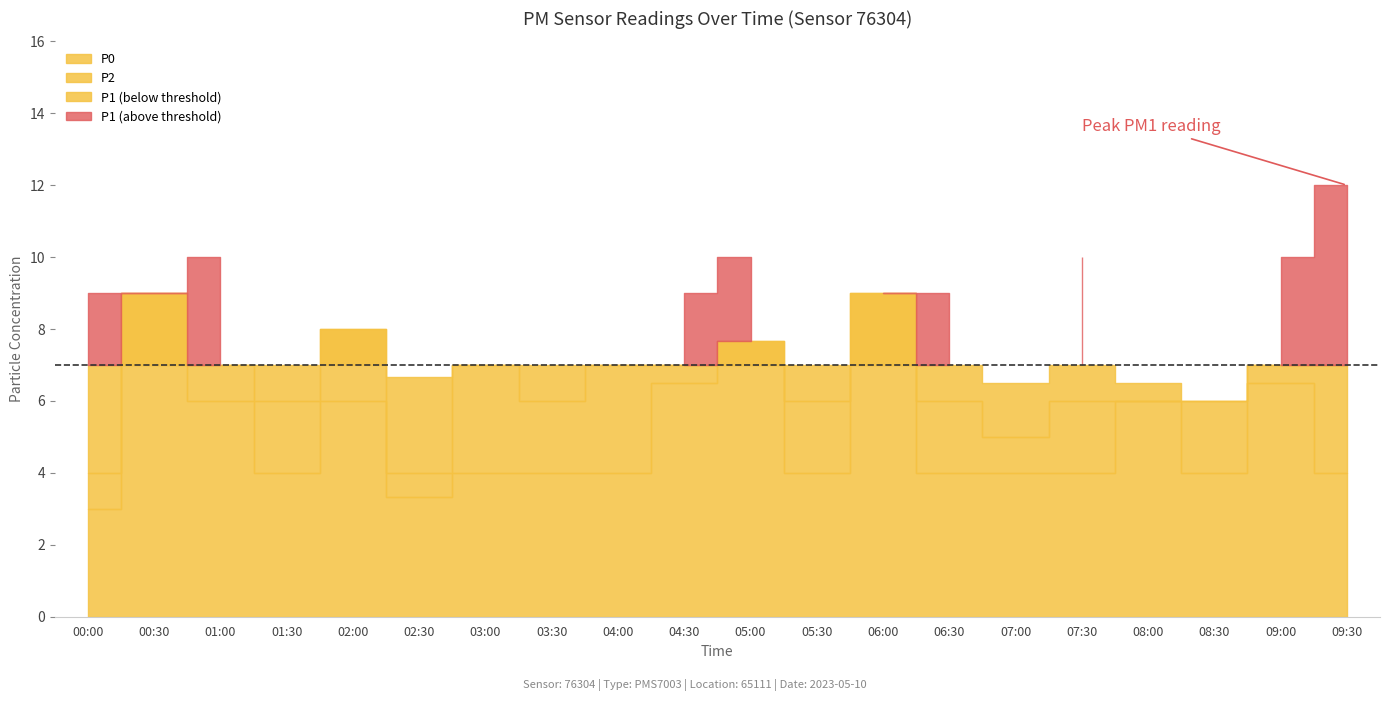

How many data points in P2 are less than 7?

10